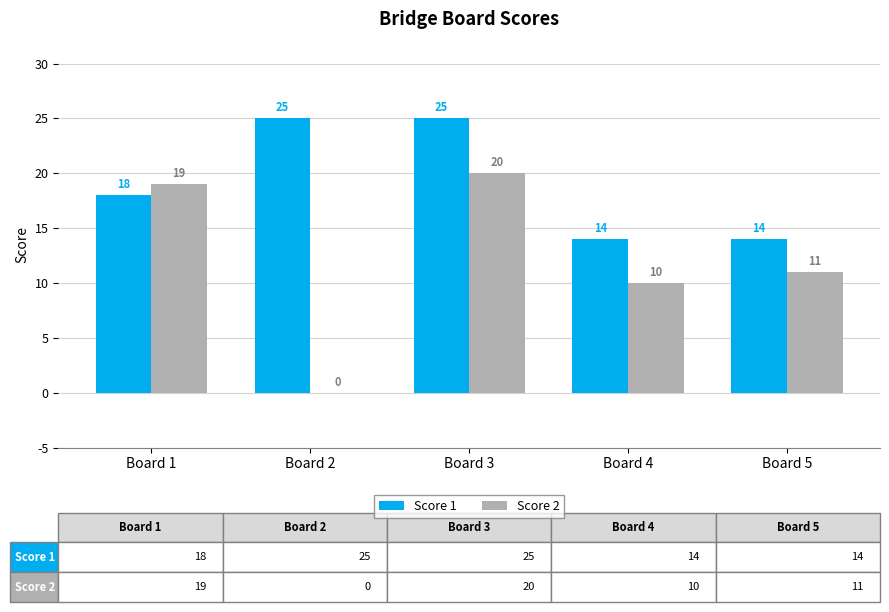

What are all the series names shown in the legend?

Score 1, Score 2